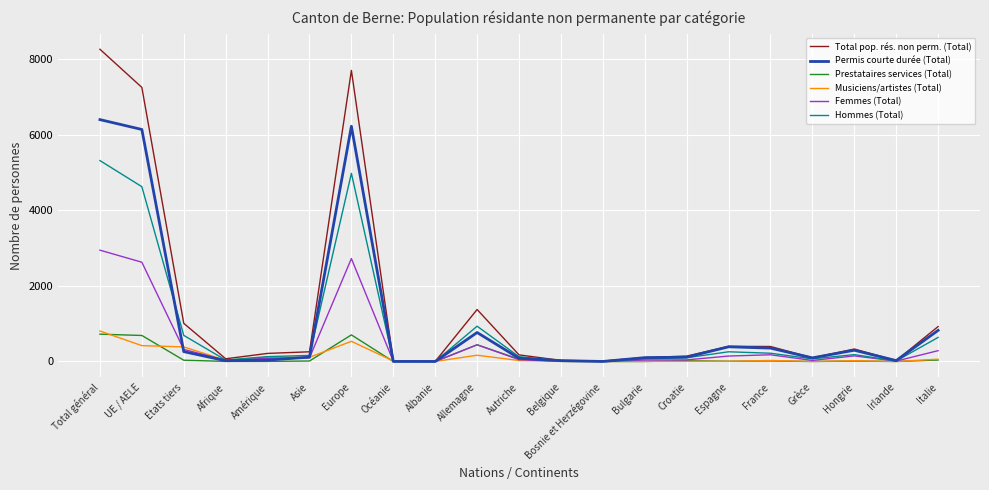

How many lines are shown in the chart?

6